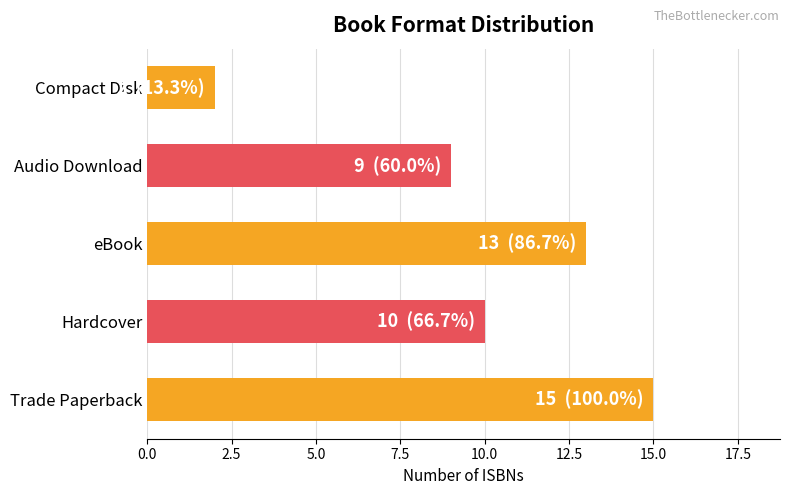

Rank the categories by value from highest to lowest.

Trade Paperback, eBook, Hardcover, Audio Download, Compact Disk